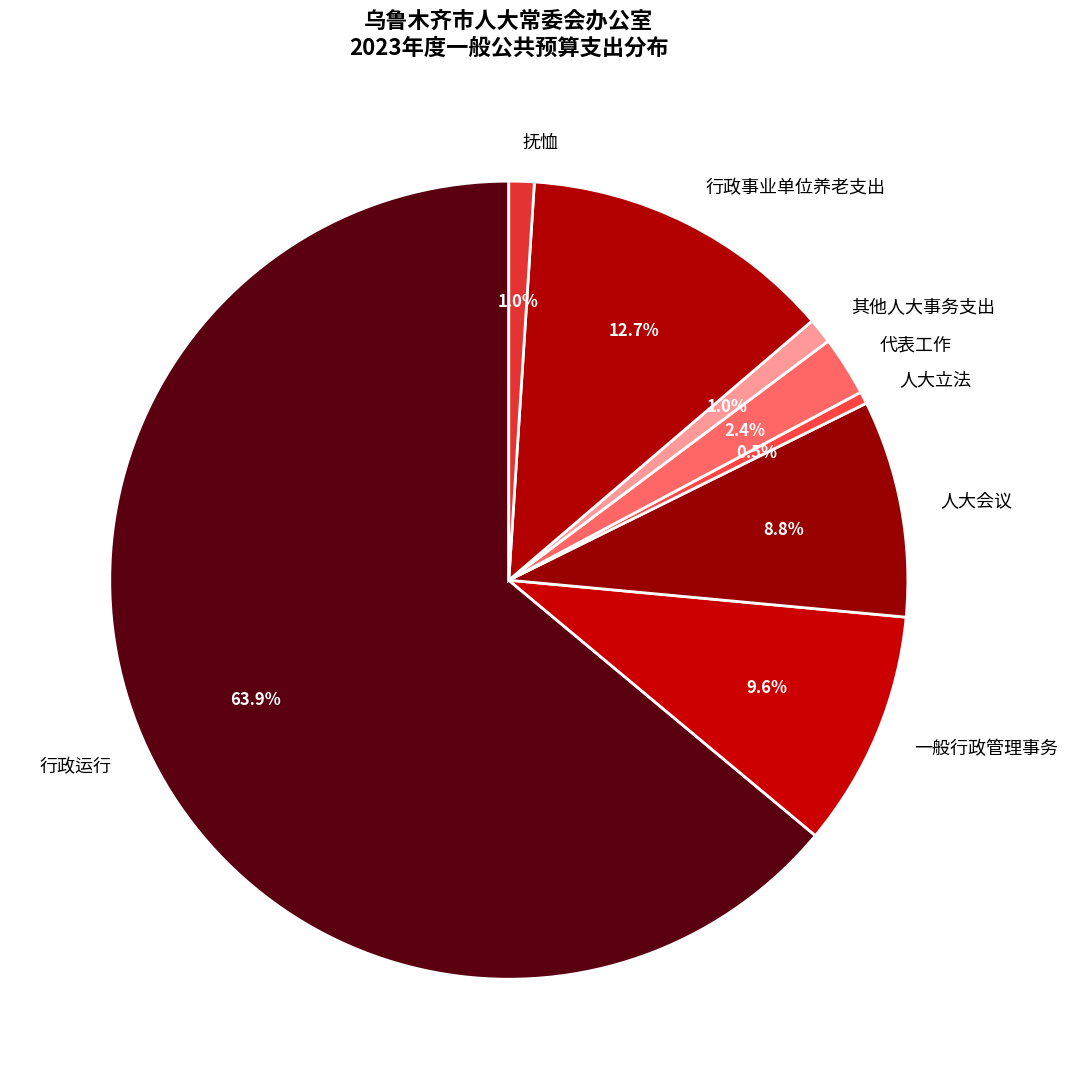

True or false: 其他人大事务支出 accounts for 1% of the total.

True